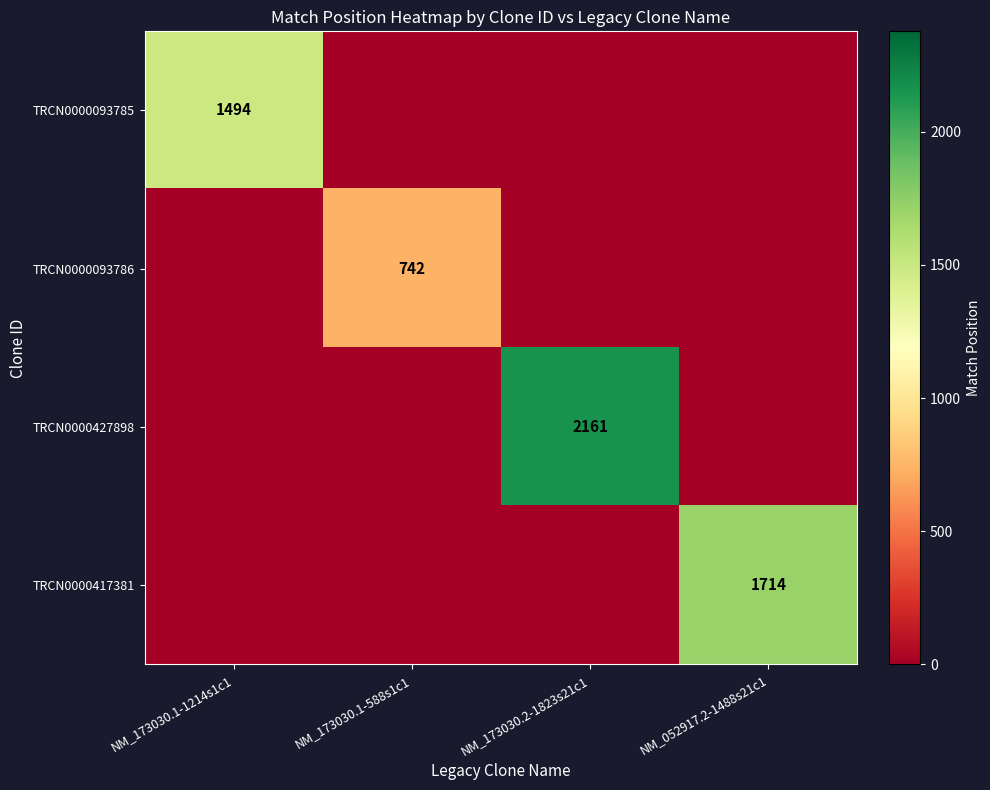

The value of TRCN0000093786 at NM_173030.1-588s1c1 is 163. True or false?

False